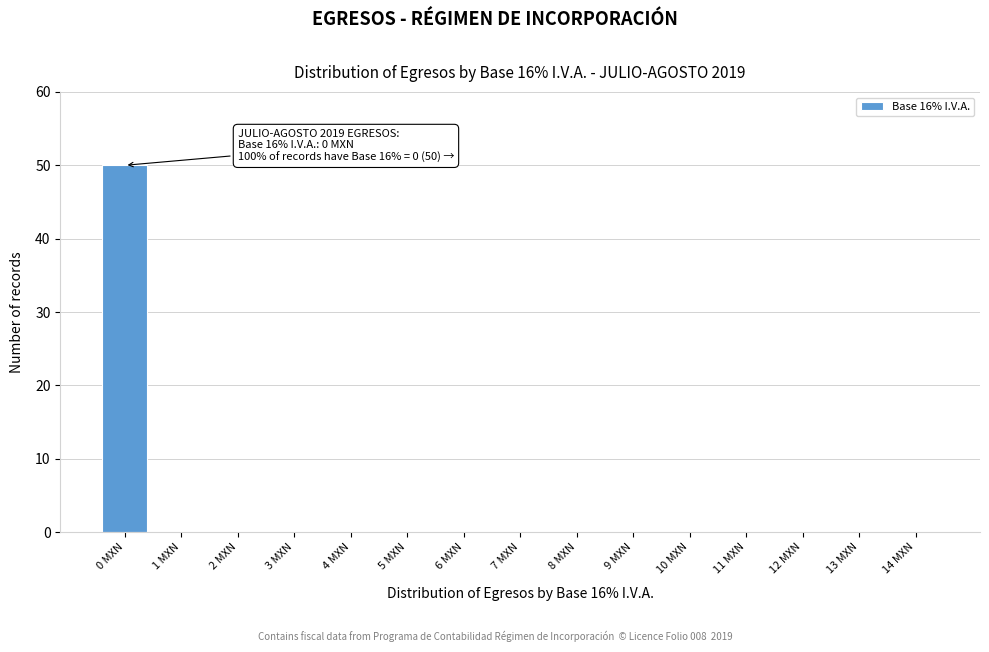

Reading left to right, list all the values displayed in this chart.

0 MXN=50	1 MXN=0	2 MXN=0	3 MXN=0	4 MXN=0	5 MXN=0	6 MXN=0	7 MXN=0	8 MXN=0	9 MXN=0	10 MXN=0	11 MXN=0	12 MXN=0	13 MXN=0	14 MXN=0